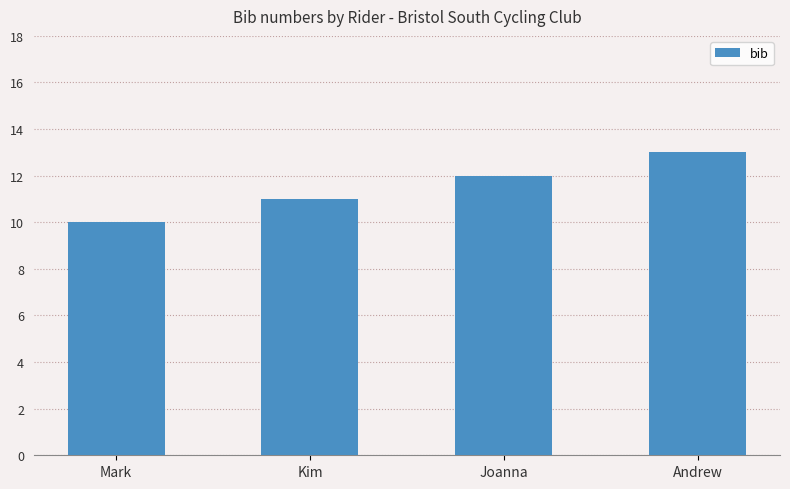

Reading left to right, transcribe all the data shown in this chart.

10	11	12	13